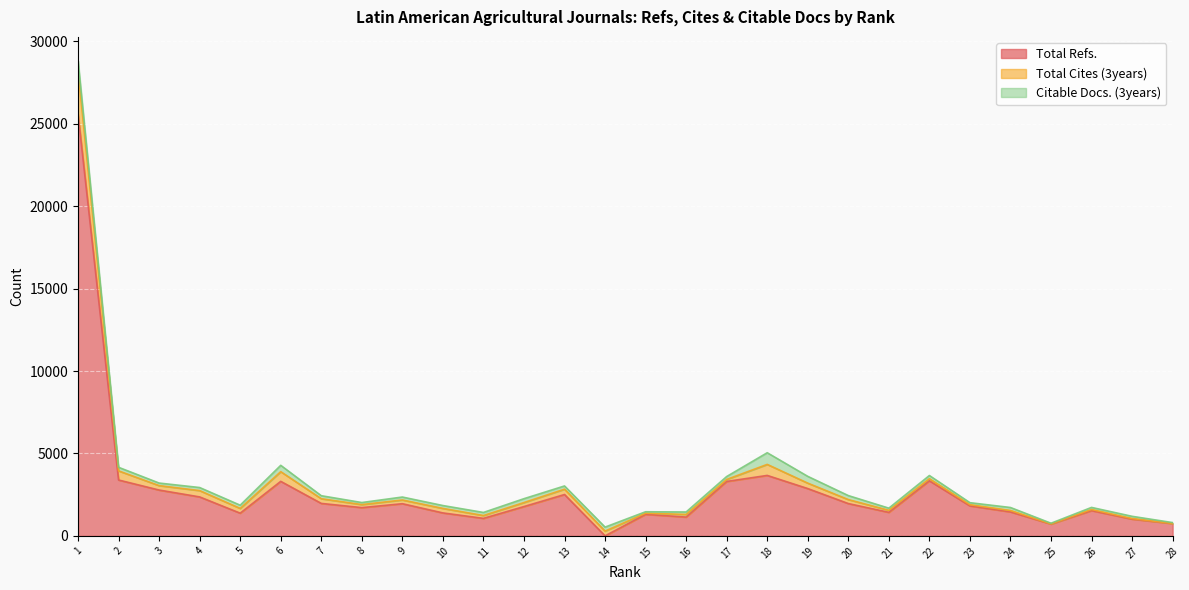

Where do Total Cites (3years) and Citable Docs. (3years) first cross each other?

10 and 11